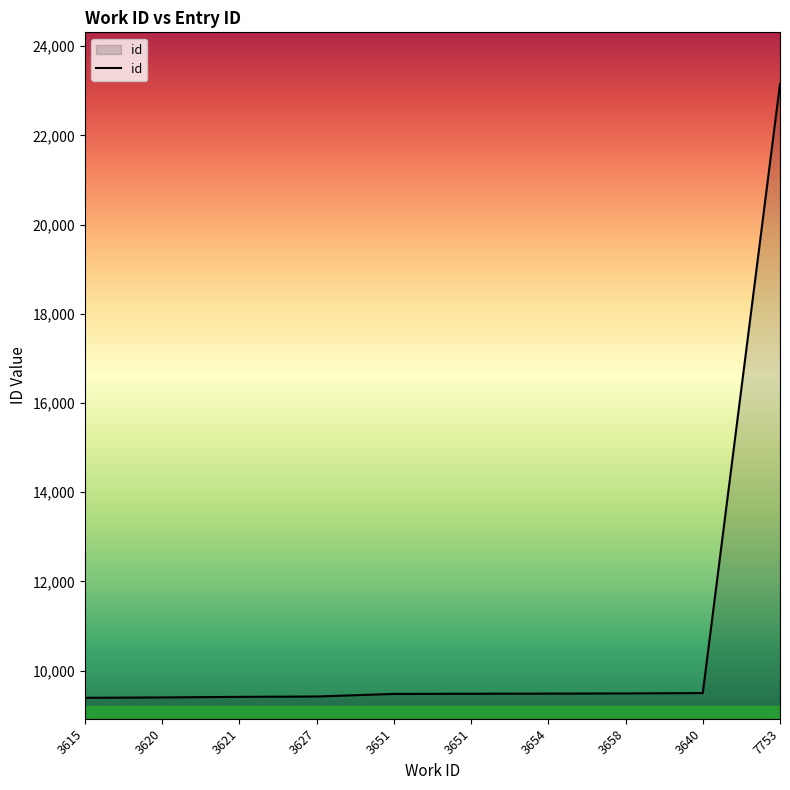

How many lines are shown in the chart?

1